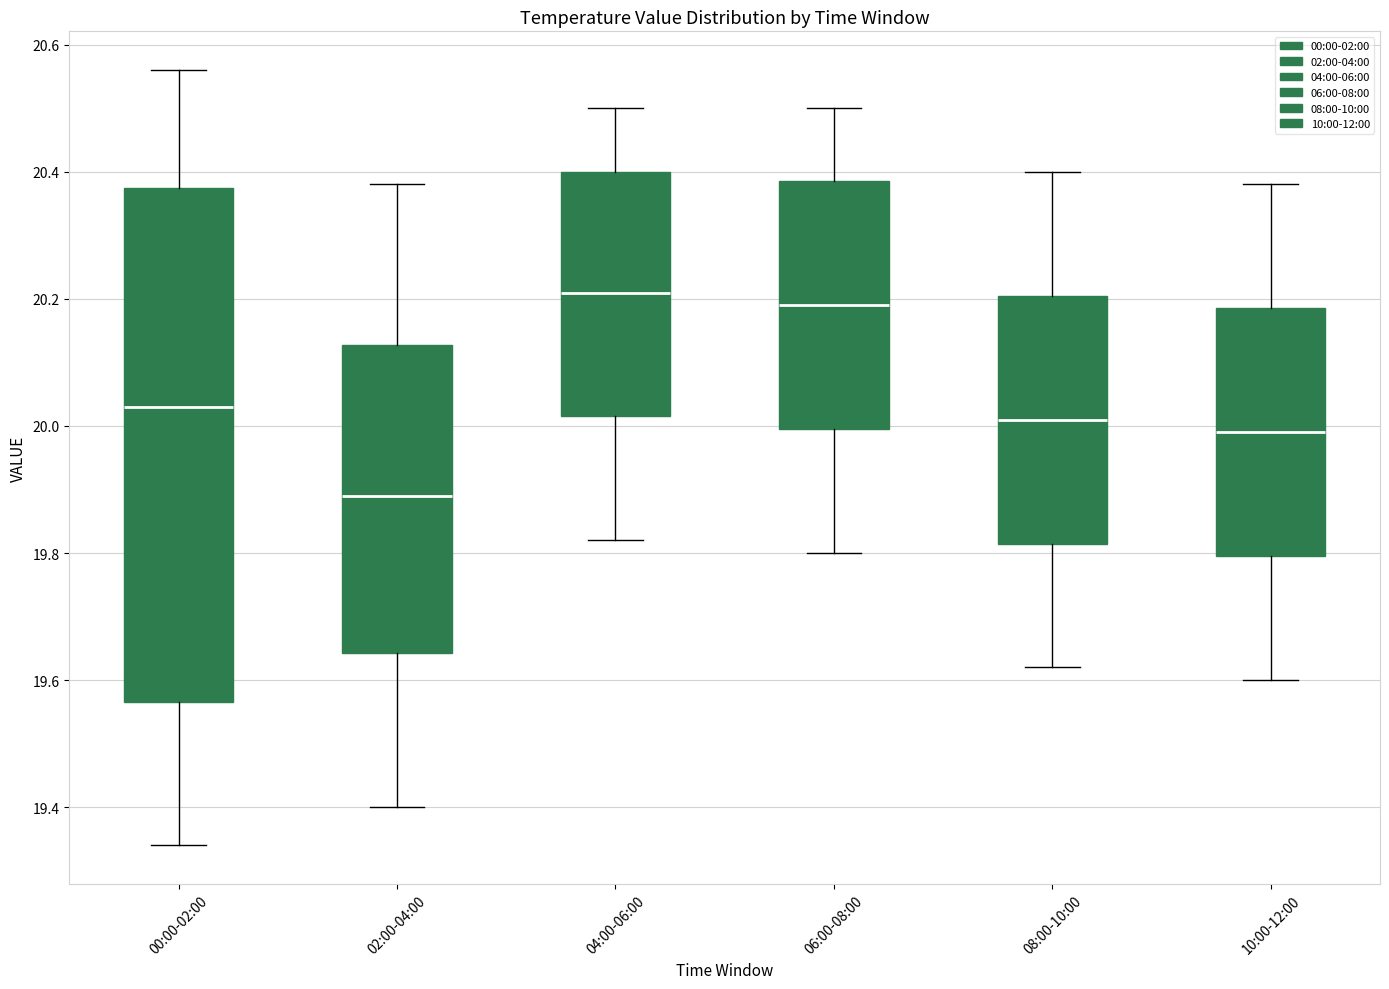

Reading left to right, read every box against the y-axis: the position of its median line, the range the box covers, and the ends of its whiskers. The values are not printed on the chart, so give them approximately, as read against the axis.

00:00-02:00: median 20.04, box 19.56 to 20.38, whiskers 19.34 to 20.56
02:00-04:00: median 19.90, box 19.64 to 20.12, whiskers 19.40 to 20.38
04:00-06:00: median 20.22, box 20.02 to 20.40, whiskers 19.82 to 20.50
06:00-08:00: median 20.20, box 20.00 to 20.38, whiskers 19.80 to 20.50
08:00-10:00: median 20.02, box 19.82 to 20.20, whiskers 19.62 to 20.40
10:00-12:00: median 20.00, box 19.80 to 20.18, whiskers 19.60 to 20.38